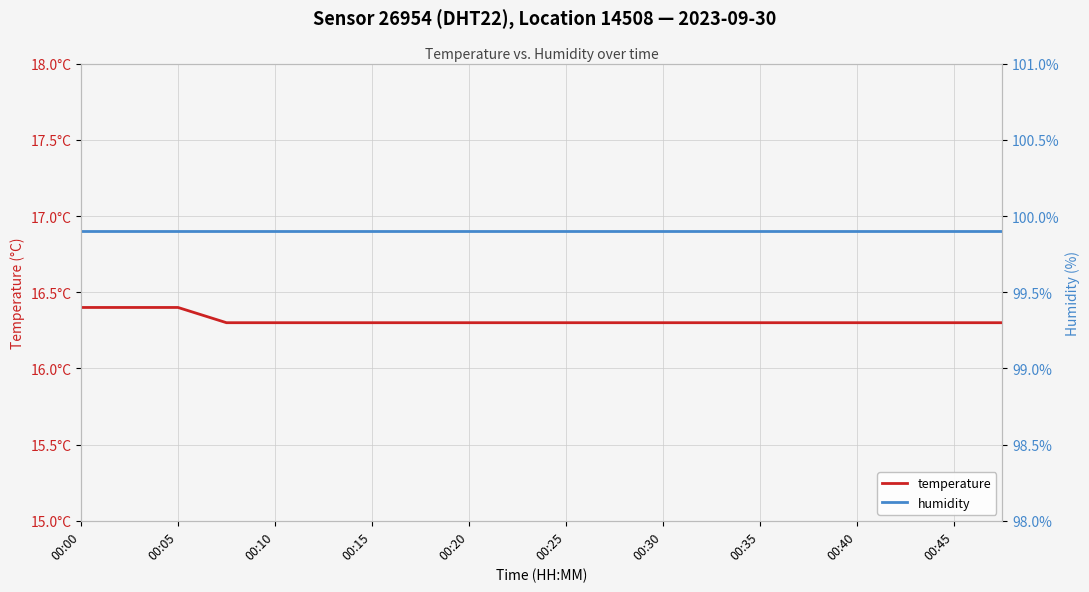

Read the temperature value at 15.

16.3